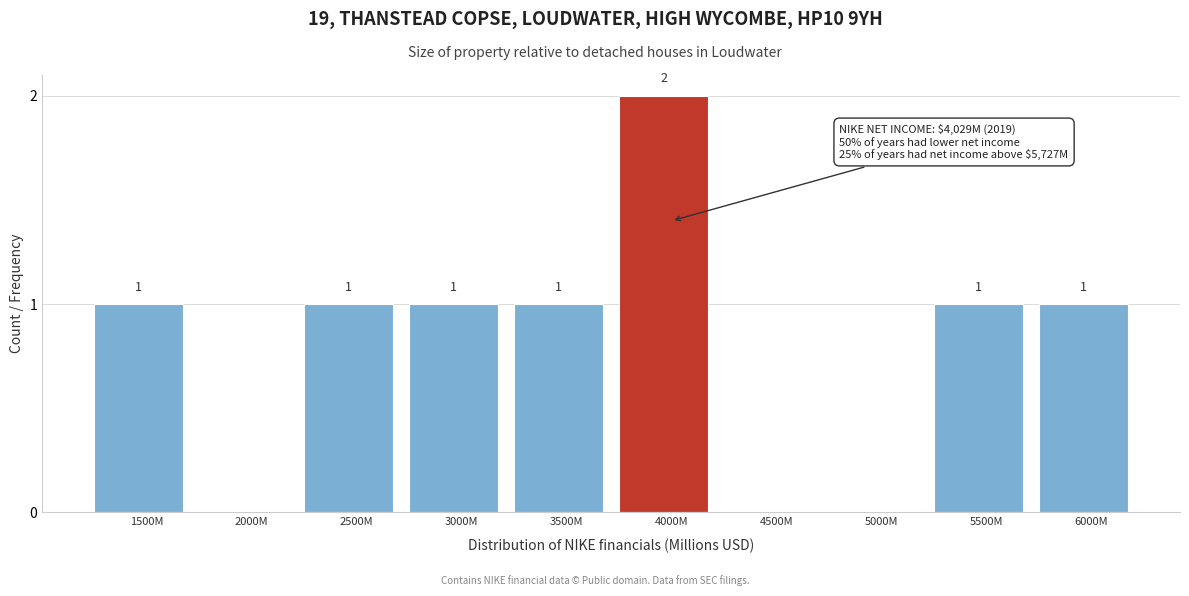

Reading left to right, transcribe all the data shown in this chart.

1500M=1	2000M=0	2500M=1	3000M=1	3500M=1	4000M=2	4500M=0	5000M=0	5500M=1	6000M=1